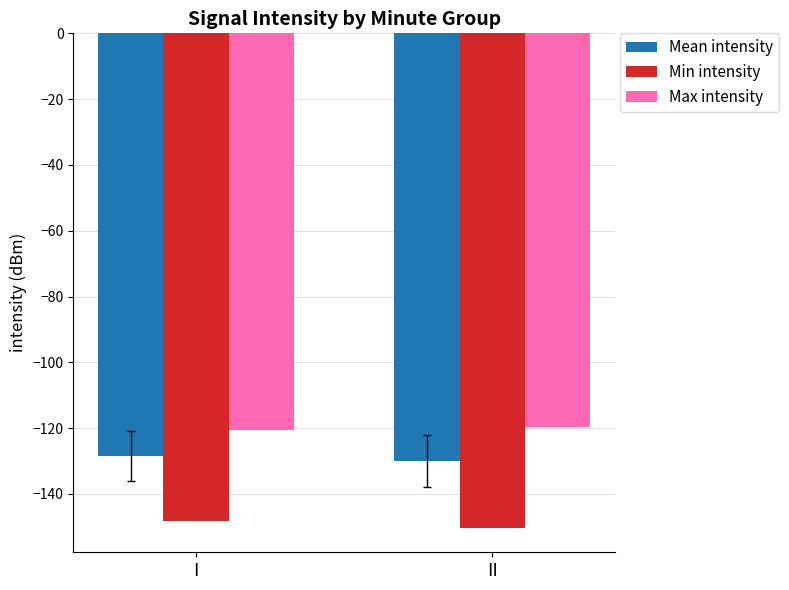

The Min intensity series shows -148.2 at I. True or false?

True